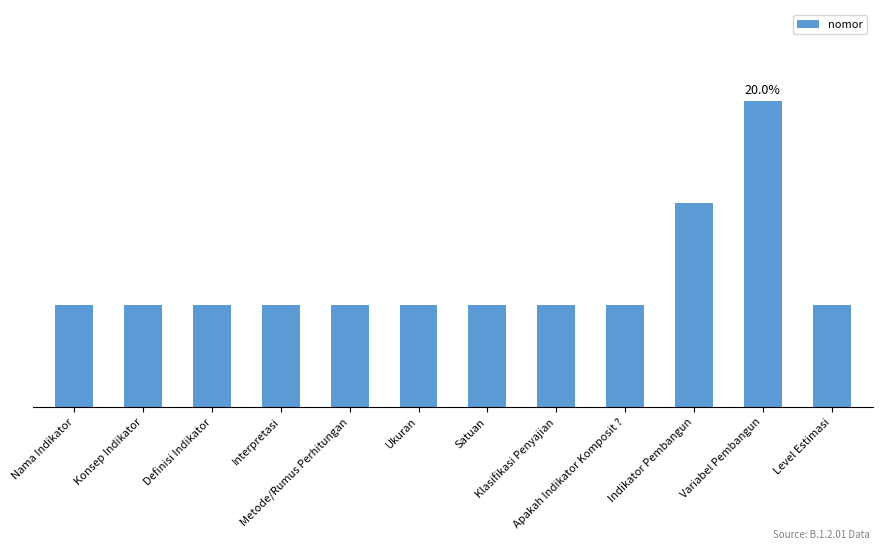

Are the bars grouped side by side (vs. stacked)?

No